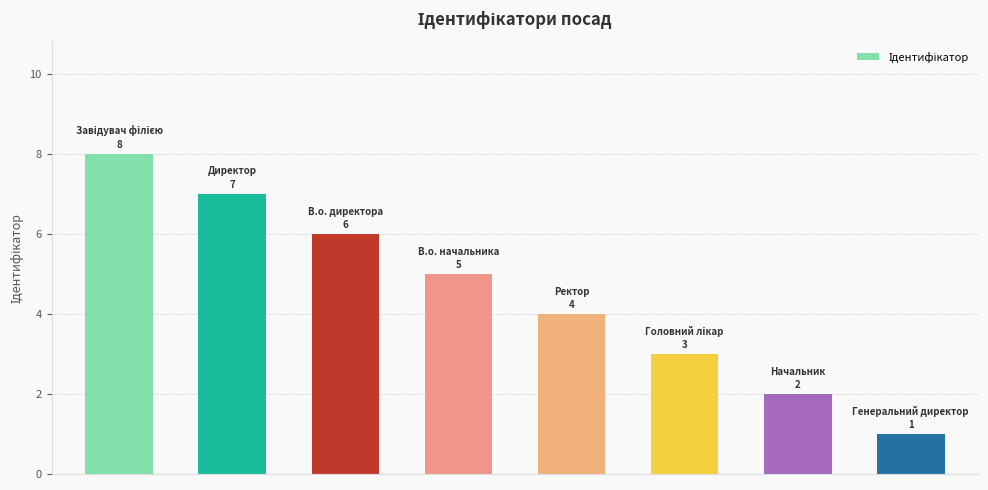

How many values are below 5?

4